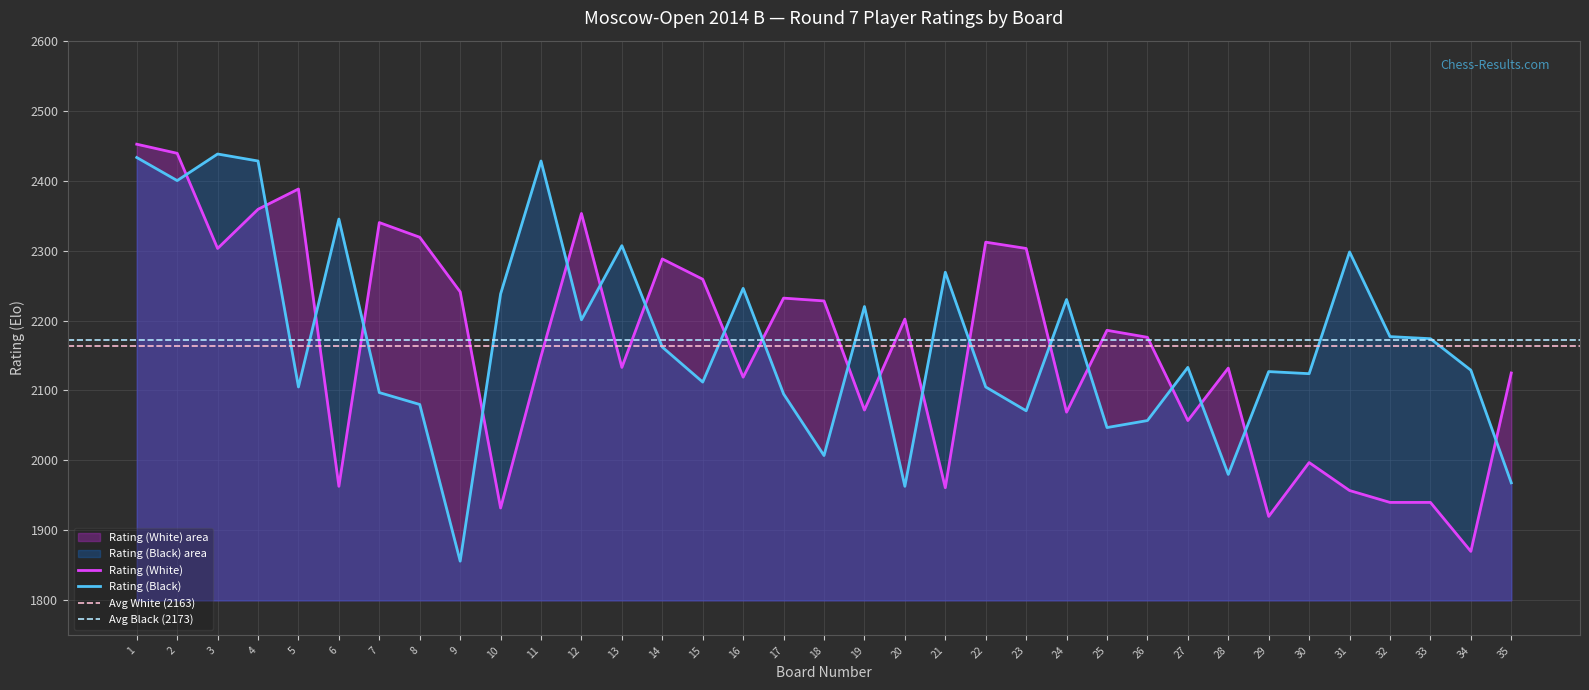

What is the average value of the Rating (White) series?

2163